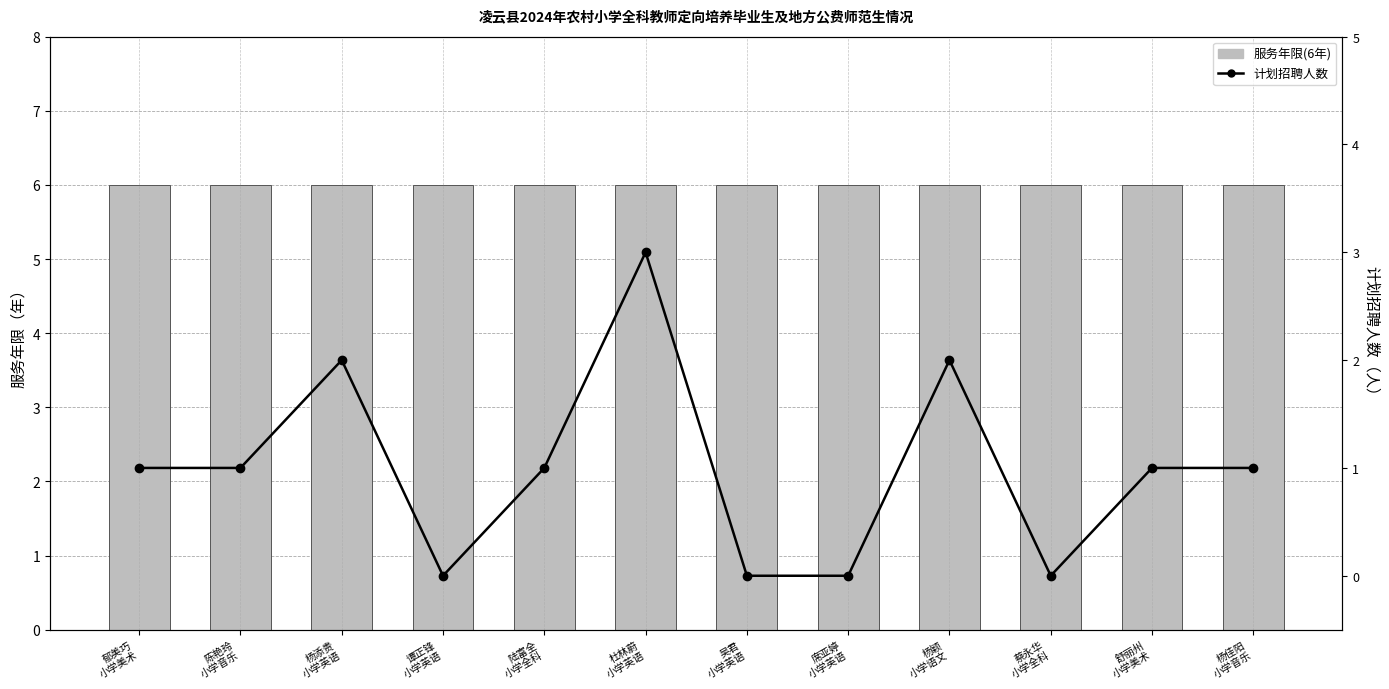

Rank the series by their maximum value, from highest to lowest.

服务年限, 计划招聘人数